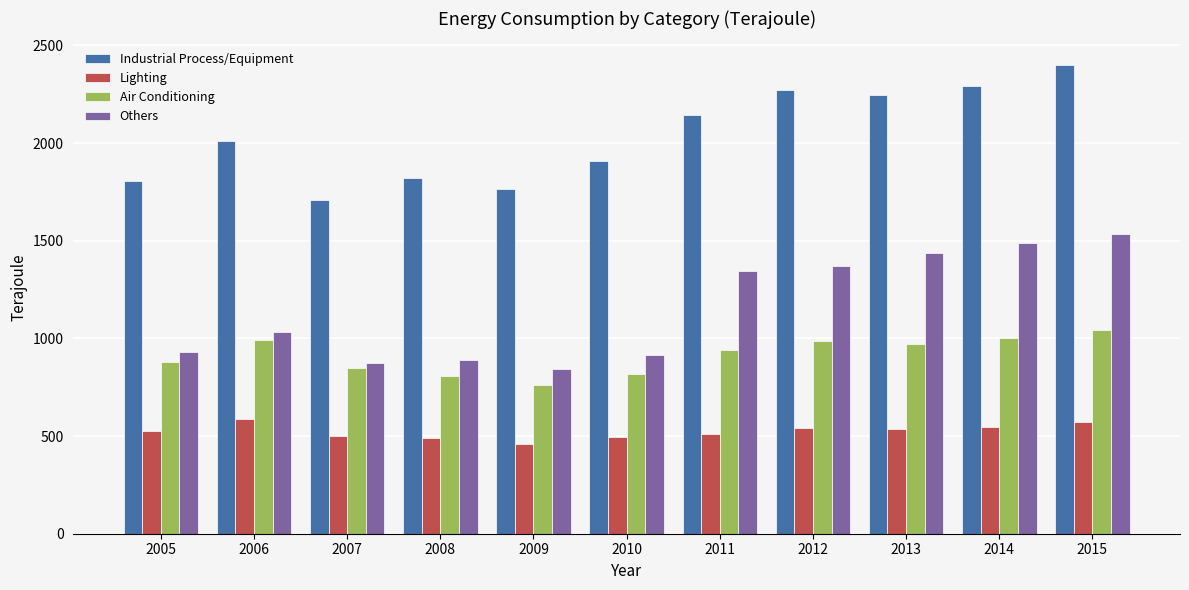

Is it true that Industrial Process/Equipment equals 2246 at 2013?

True